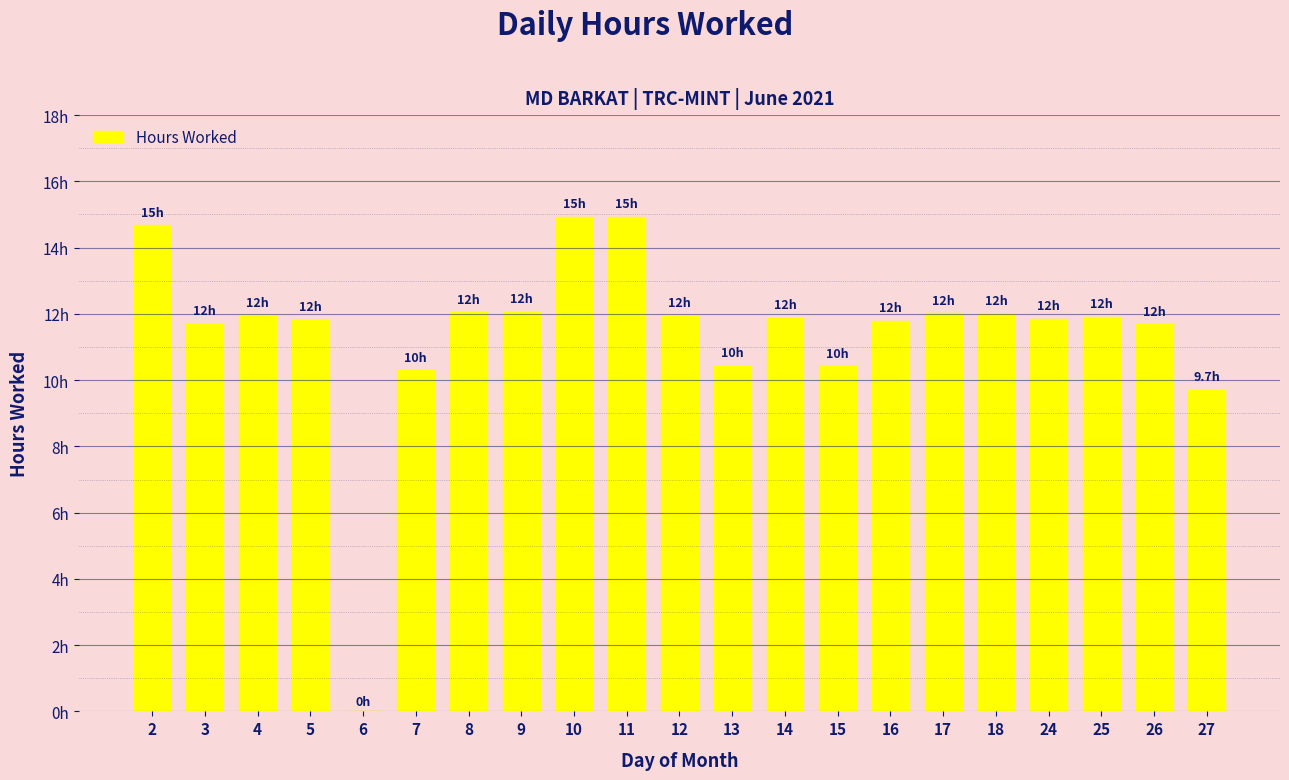

Rank the categories by value from highest to lowest.

10, 11, 2, 9, 8, 17, 18, 4, 12, 25, 14, 24, 5, 16, 3, 26, 13, 15, 7, 27, 6